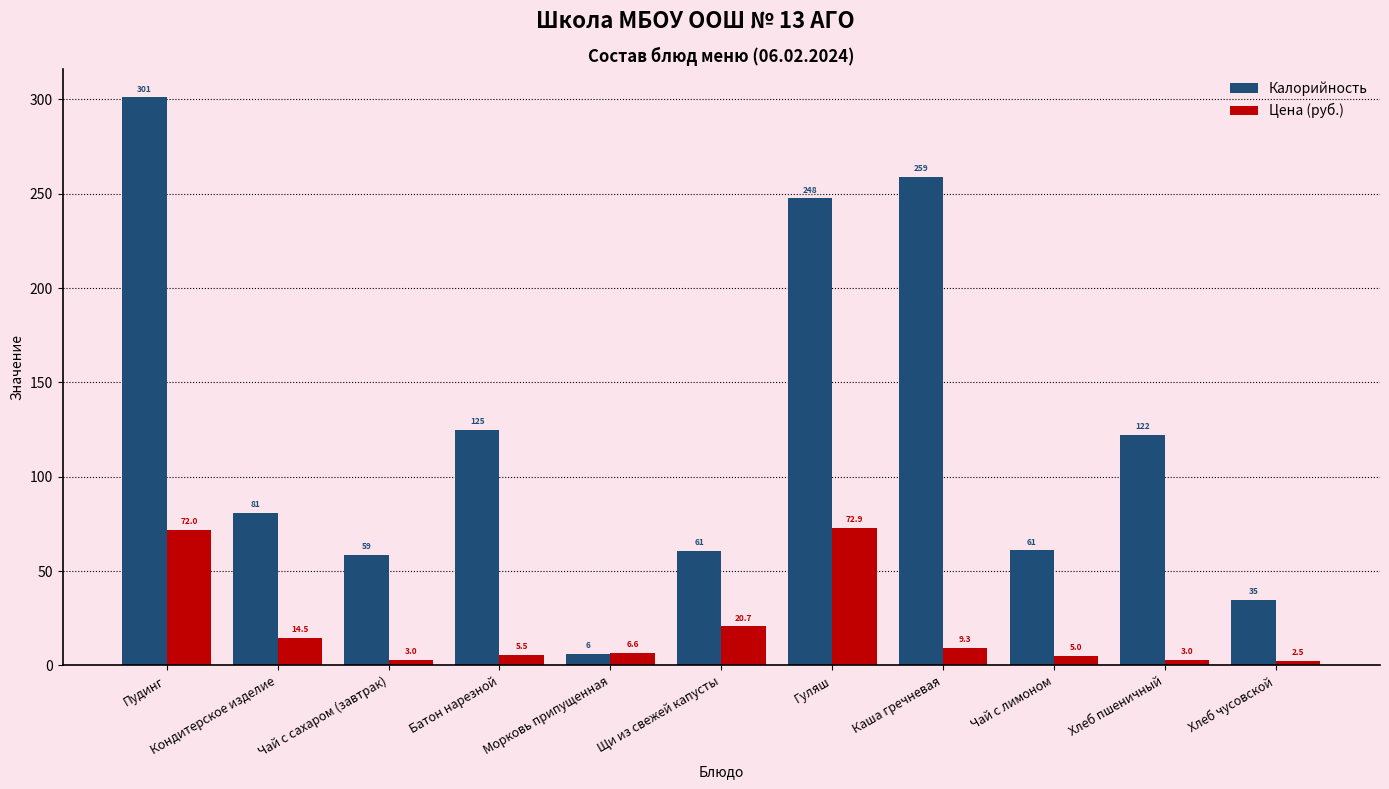

At which category is the sum across all series the highest?

Пудинг